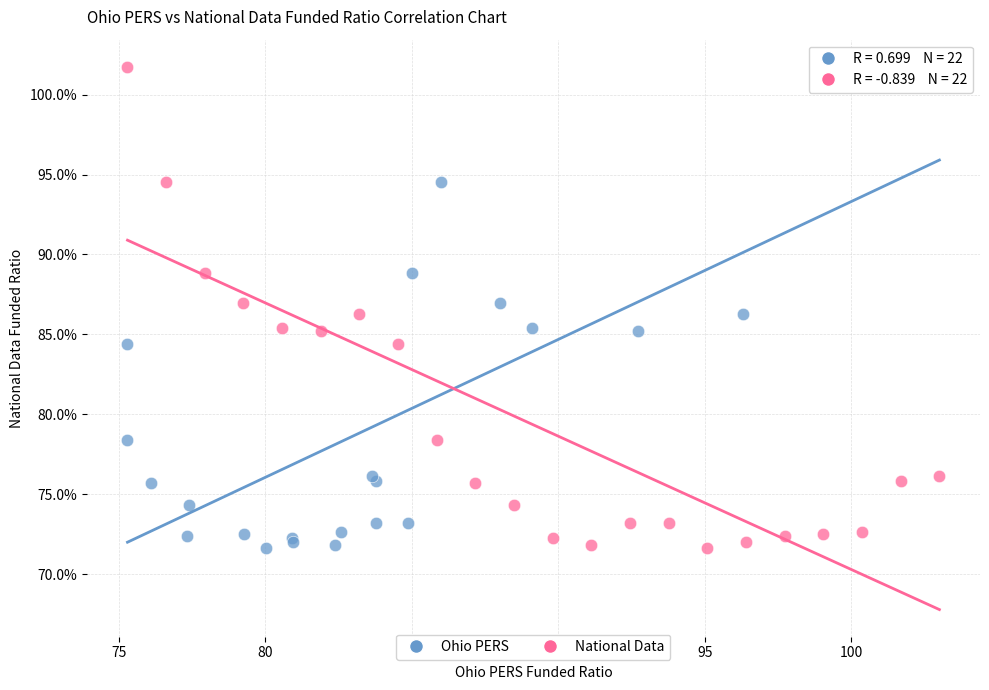

What are all the series names shown in the legend?

Ohio PERS, National Data